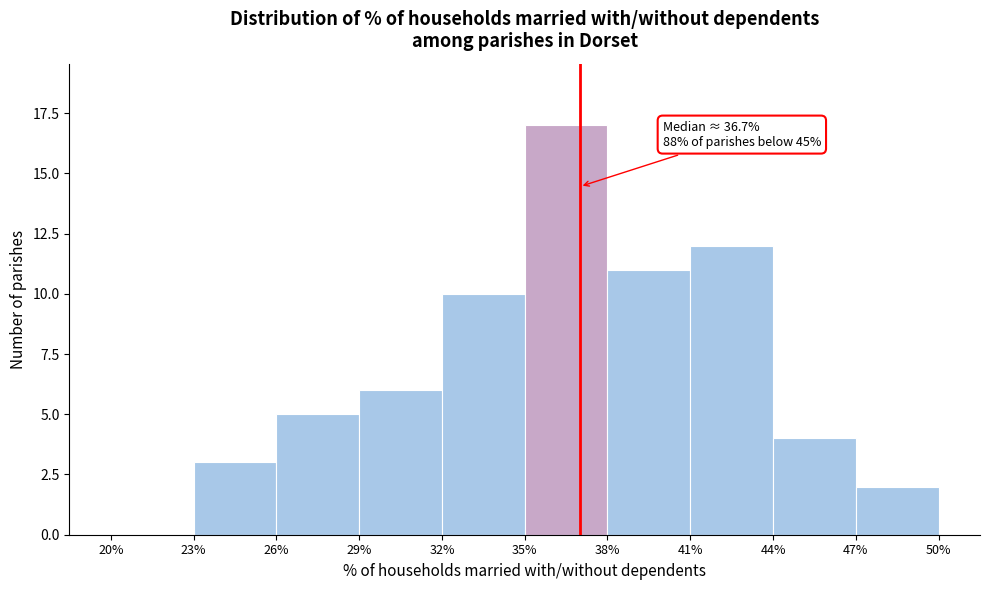

Over which range of the x-axis is the bar tallest?

35% to 38%